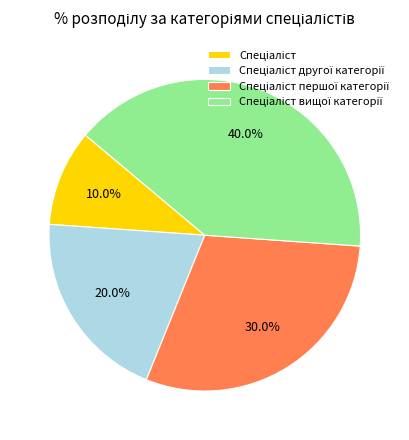

Is there a majority slice in this chart?

No